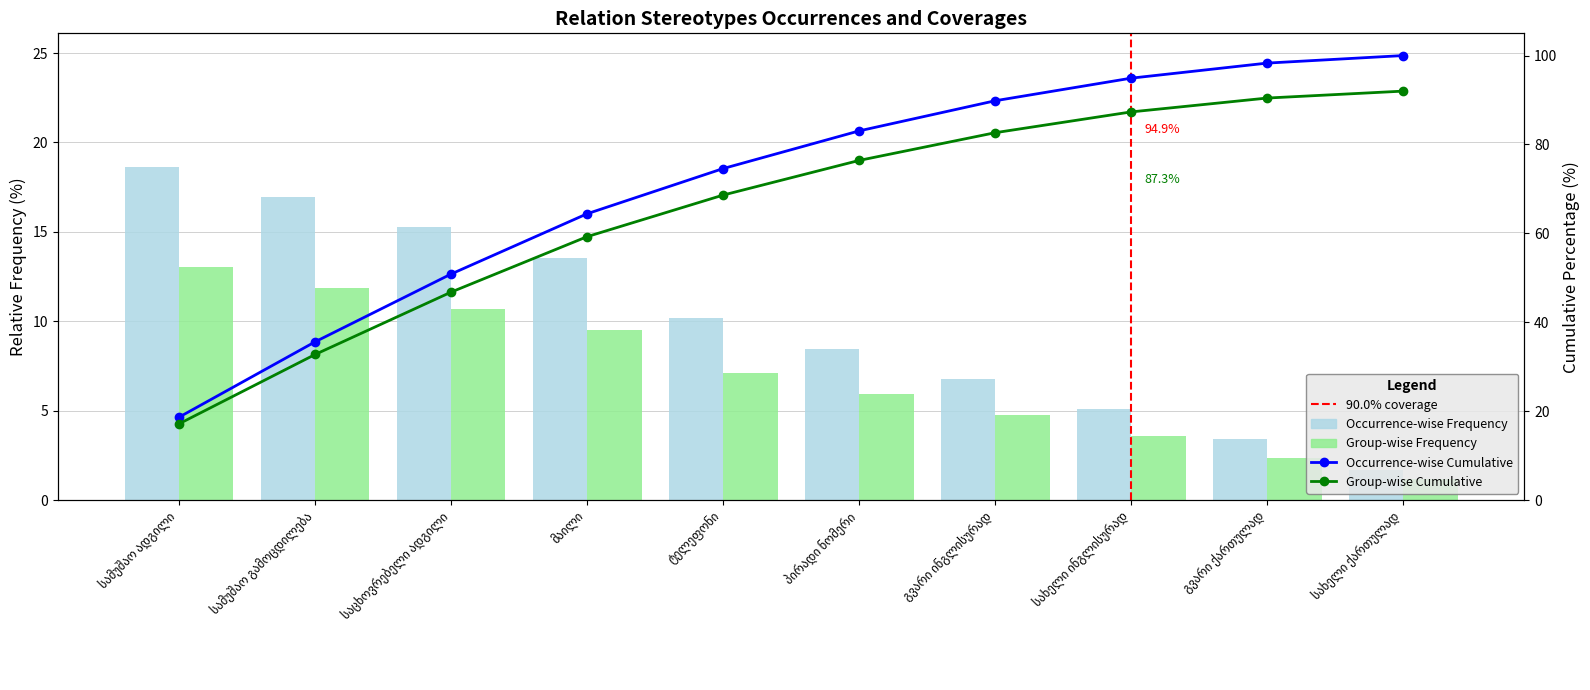

What is the smallest value displayed?

1.7